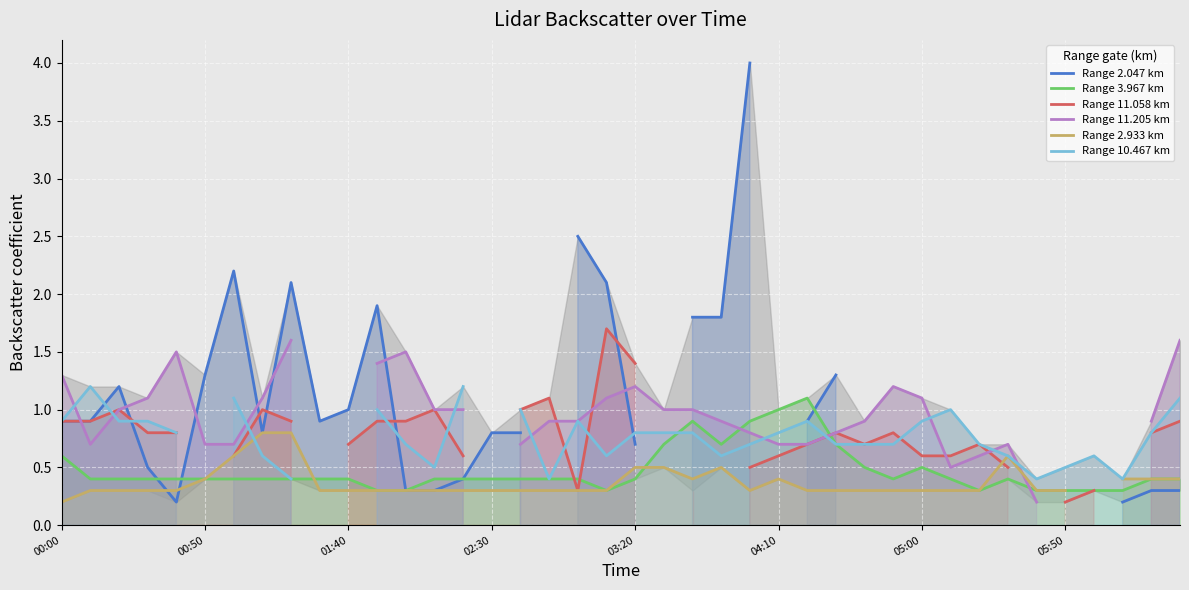

In Range 11.205 km, how many points are higher than both neighbors (excluding endpoints)?

5